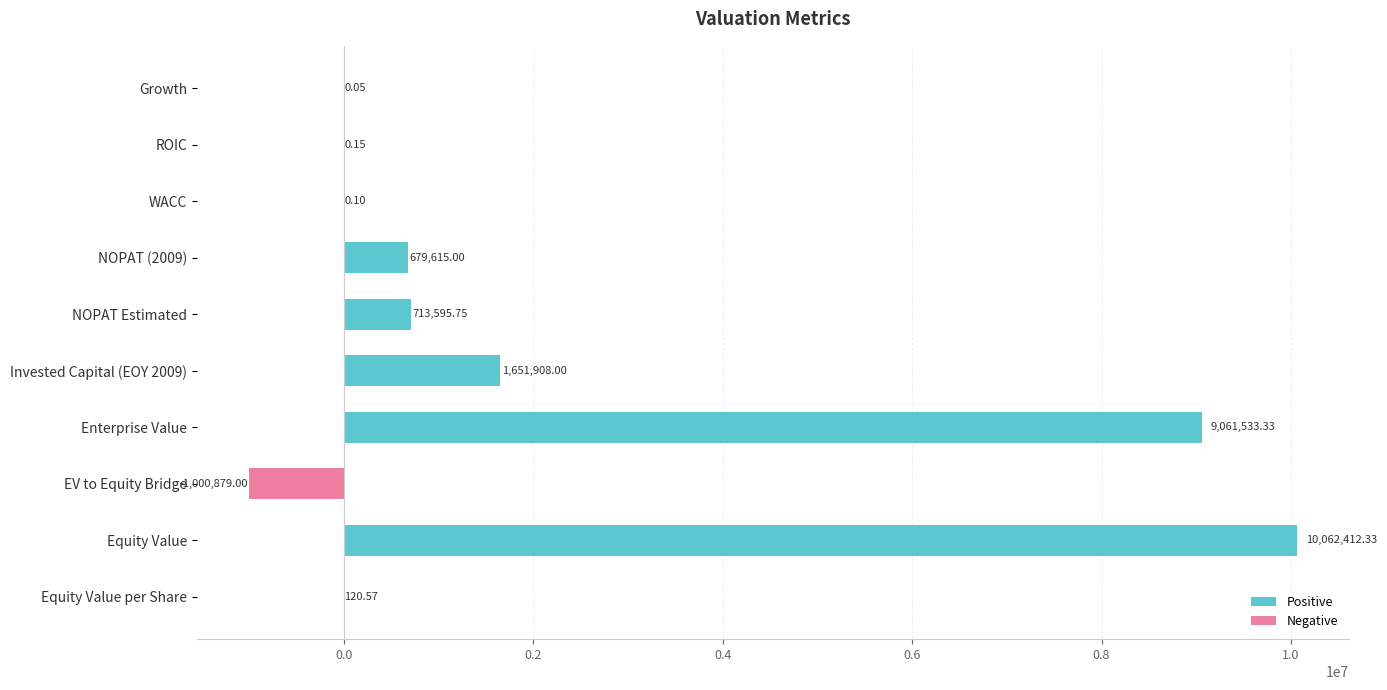

What is the sum of all Positive values?

22169185.3